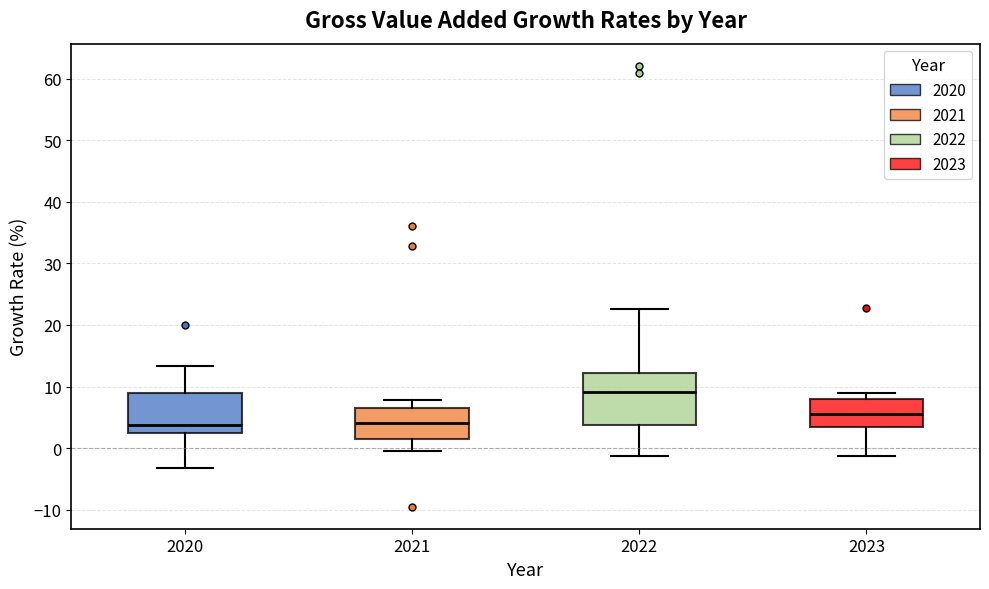

Reading left to right, transcribe this box plot: for each box, give where its median line is, the range the box spans, and where its two whiskers end, as read against the y-axis. The values are not printed on the chart, so give them approximately, as read against the axis.

2020: median 4, box 3 to 9, whiskers -3 to 13
2021: median 4, box 2 to 7, whiskers 0 to 8
2022: median 9, box 4 to 12, whiskers -1 to 23
2023: median 6, box 4 to 8, whiskers -1 to 9